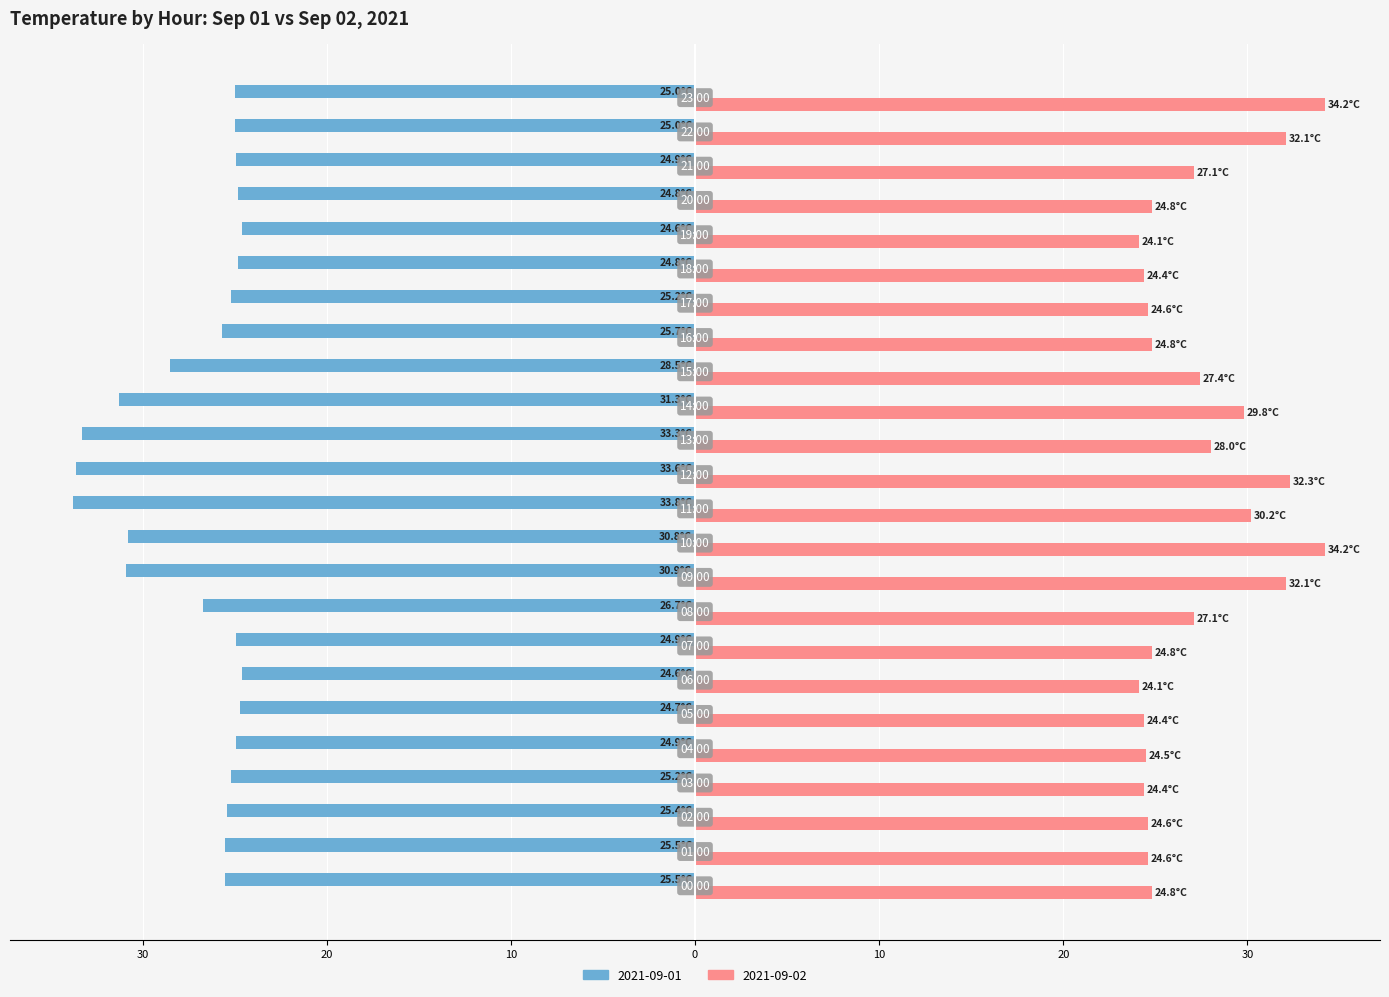

Reading left to right, what are all the values shown in this chart?

2021-09-01: 00:00=-25.5	01:00=-25.5	02:00=-25.4	03:00=-25.2	04:00=-24.9	05:00=-24.7	06:00=-24.6	07:00=-24.9	08:00=-26.7	09:00=-30.9	10:00=-30.8	11:00=-33.8	12:00=-33.6	13:00=-33.3	14:00=-31.3	15:00=-28.5	16:00=-25.7	17:00=-25.2	18:00=-24.8	19:00=-24.6	20:00=-24.8	21:00=-24.9	22:00=-25.0	23:00=-25.0
2021-09-02: 00:00=24.8	01:00=24.6	02:00=24.6	03:00=24.4	04:00=24.5	05:00=24.4	06:00=24.1	07:00=24.8	08:00=27.1	09:00=32.1	10:00=34.2	11:00=30.2	12:00=32.3	13:00=28.0	14:00=29.8	15:00=27.4	16:00=24.8	17:00=24.6	18:00=24.4	19:00=24.1	20:00=24.8	21:00=27.1	22:00=32.1	23:00=34.2